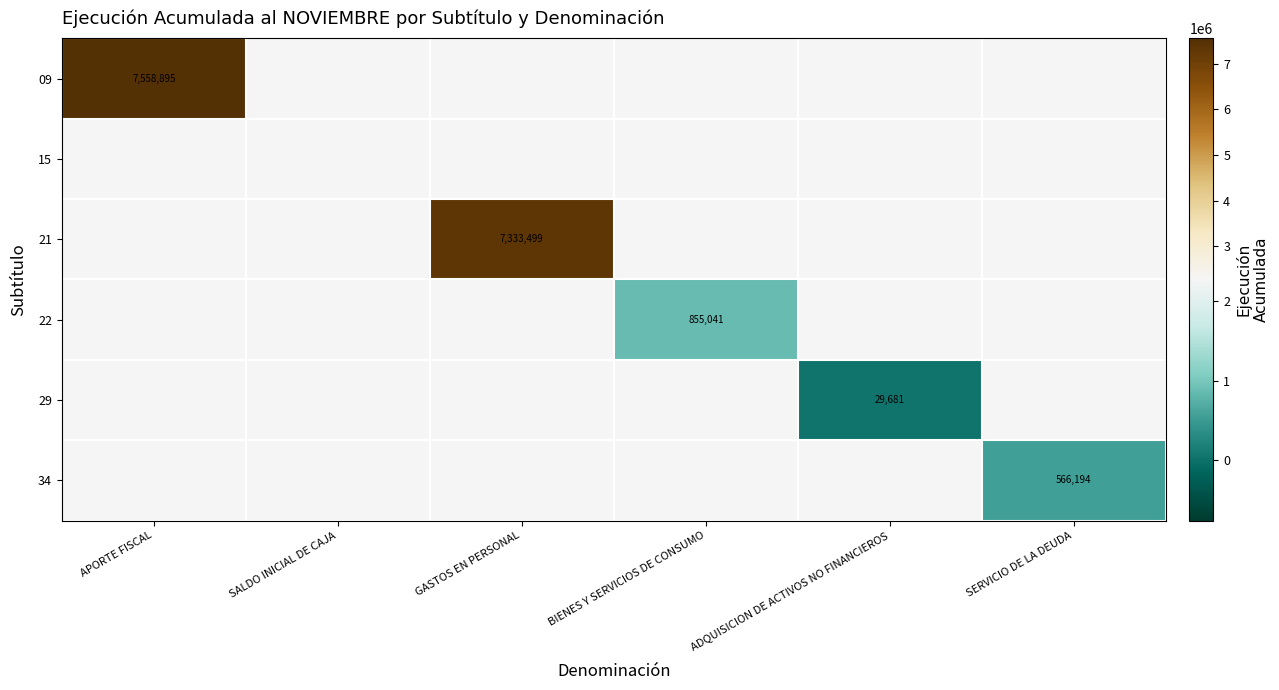

True or false: 09 has a value of 7558895 at APORTE FISCAL.

True